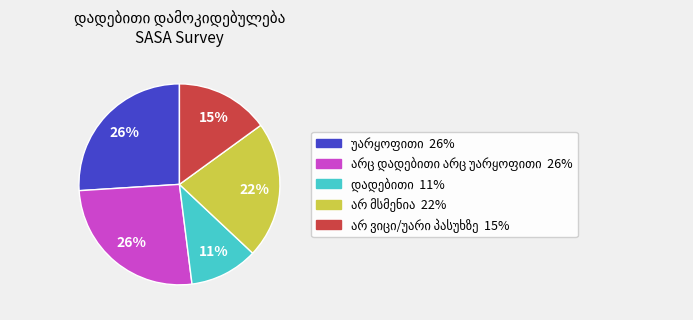

To the nearest percent, what is the average slice percentage?

20%